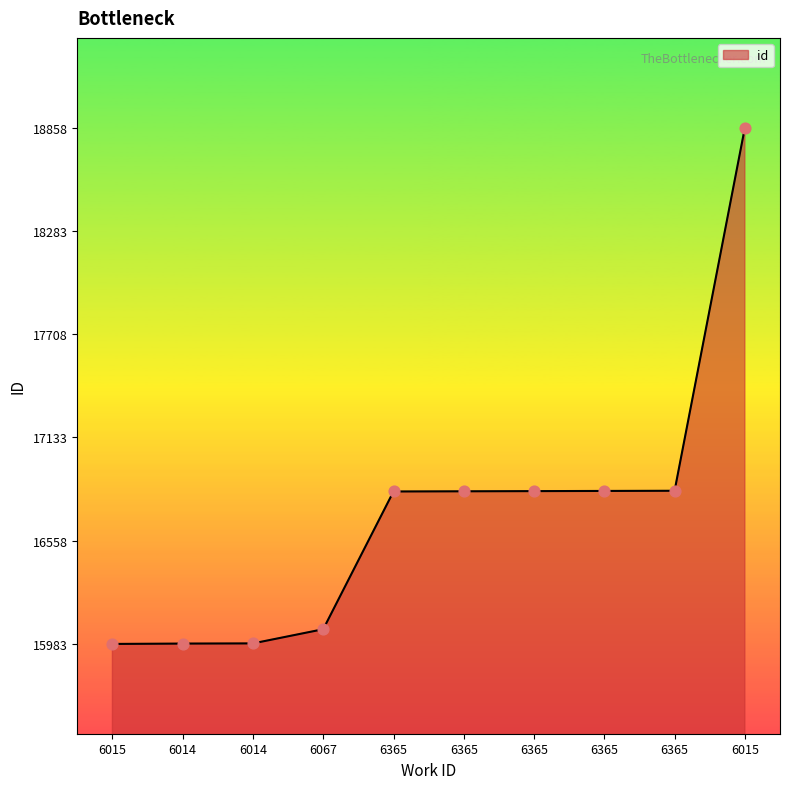

Which has a higher value, 6014 or 6365?

6365